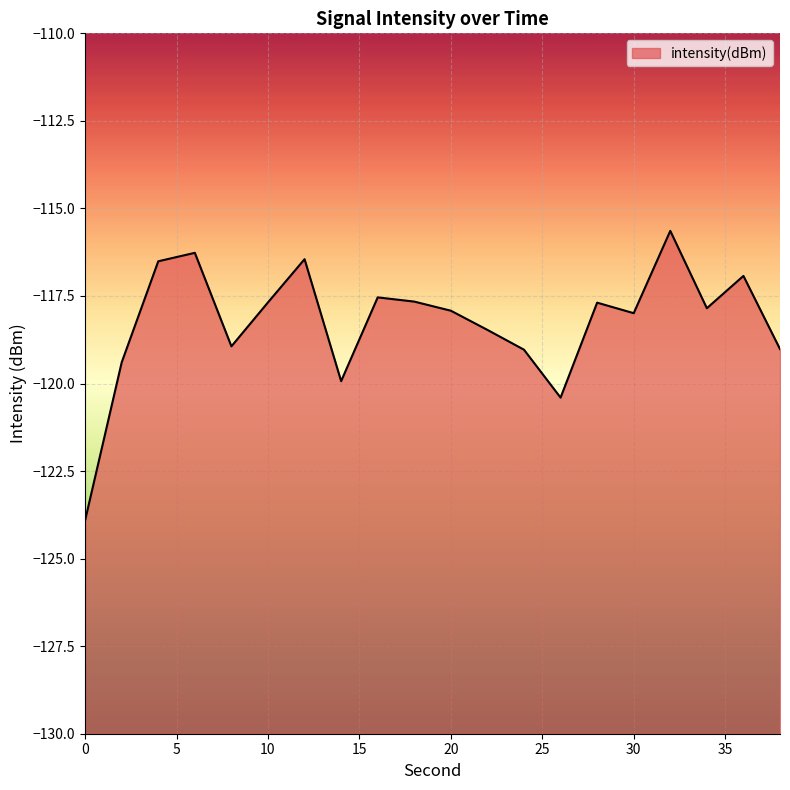

Reading left to right, transcribe all the data shown in this chart.

0=-123.9	2=-119.4	4=-116.5	6=-116.3	8=-118.9	10=-117.7	12=-116.4	14=-119.9	16=-117.5	18=-117.7	20=-117.9	22=-118.5	24=-119.0	26=-120.4	28=-117.7	30=-118.0	32=-115.6	34=-117.8	36=-116.9	38=-119.0